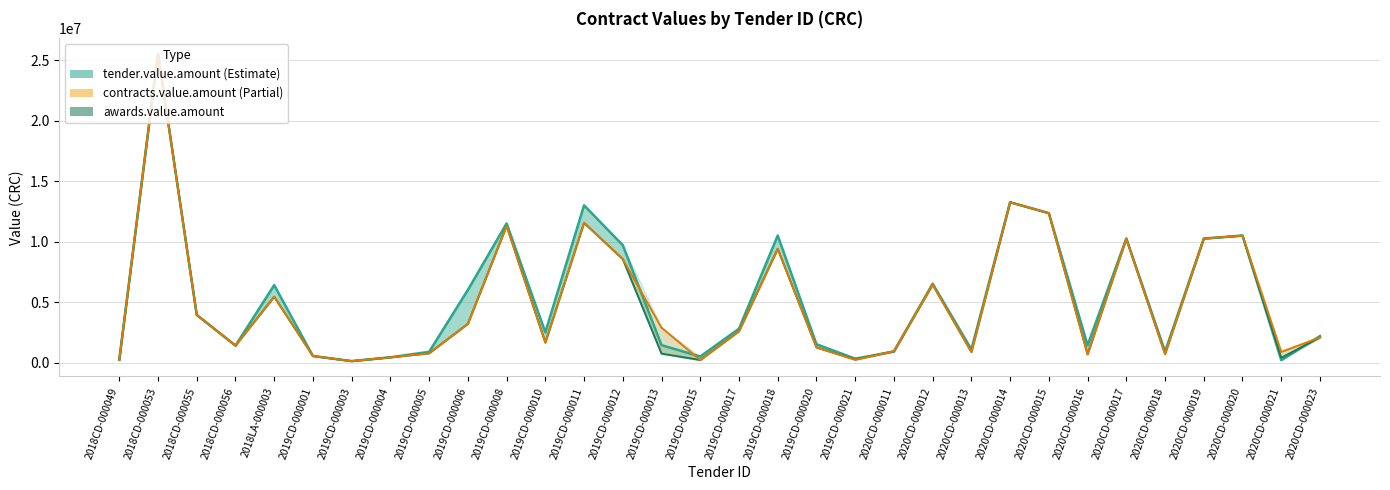

Is the value of tender.value.amount at 2019CD-000012 greater than the value of awards.value.amount at 2019CD-000021?

Yes